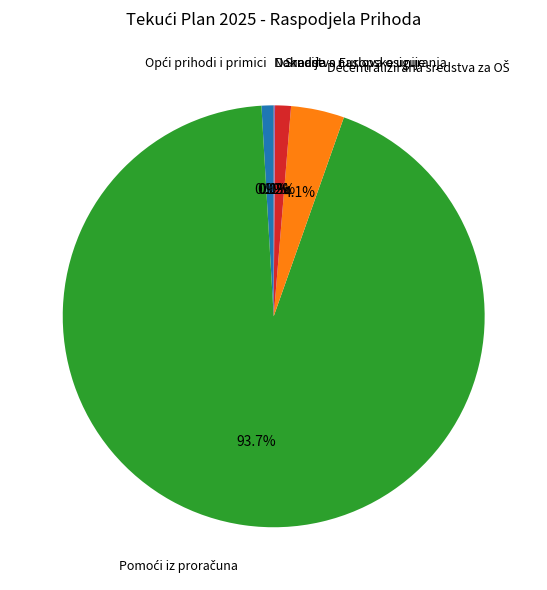

Is there a majority slice in this chart?

Yes